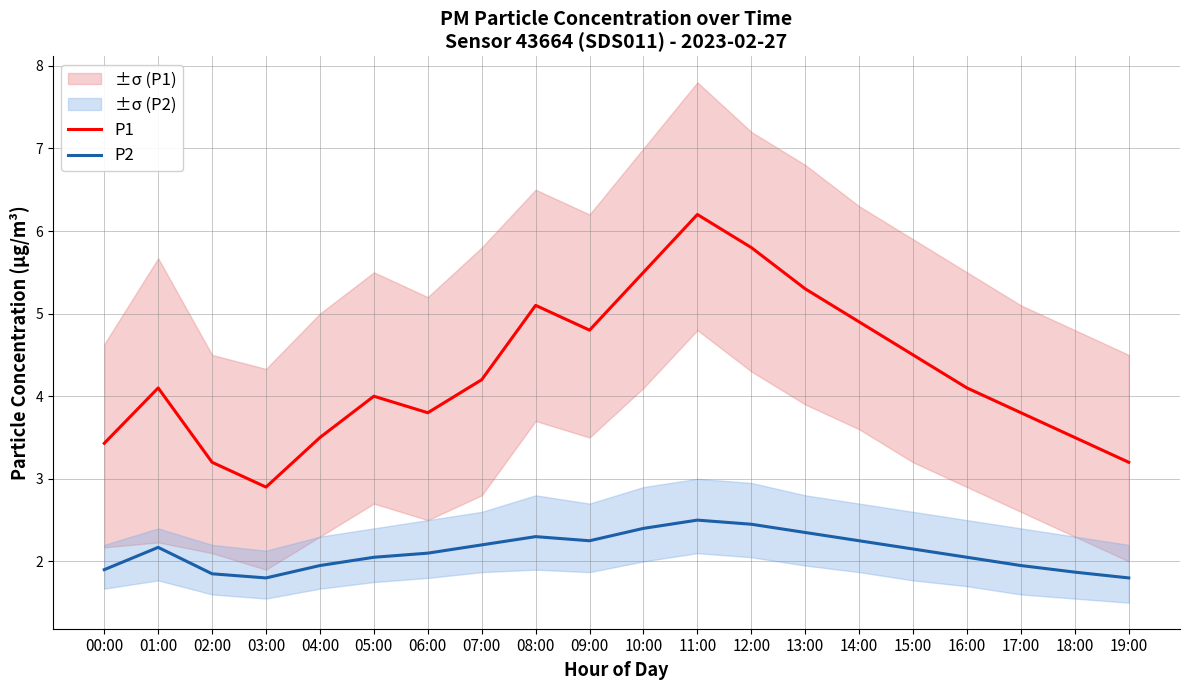

At which label is P2 closest to 2?

05:00